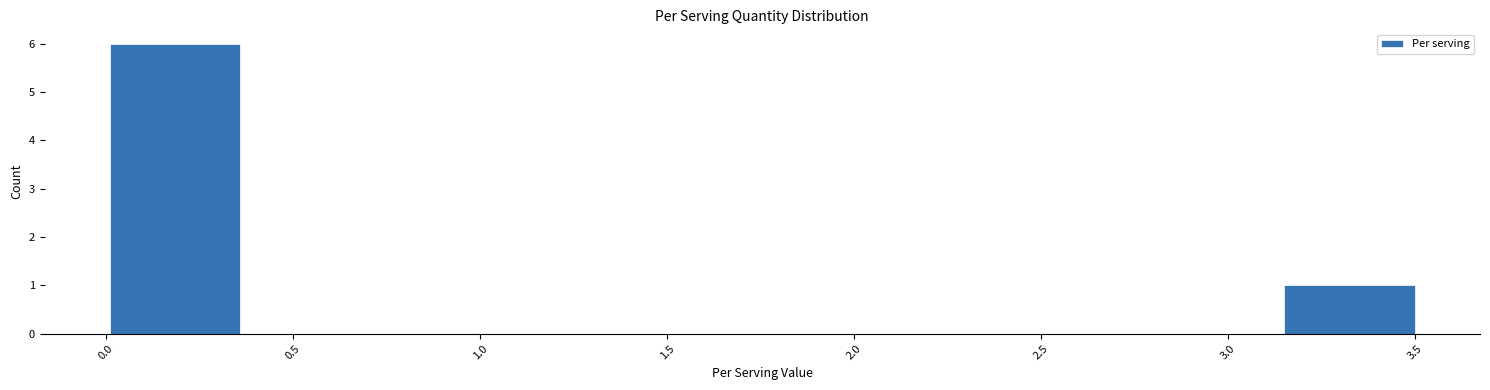

How tall is the bar that spans 3.15 to 3.50 on the x-axis? Neither the bar edges nor the heights are printed on the chart, so give them approximately, as read against the axes.

1